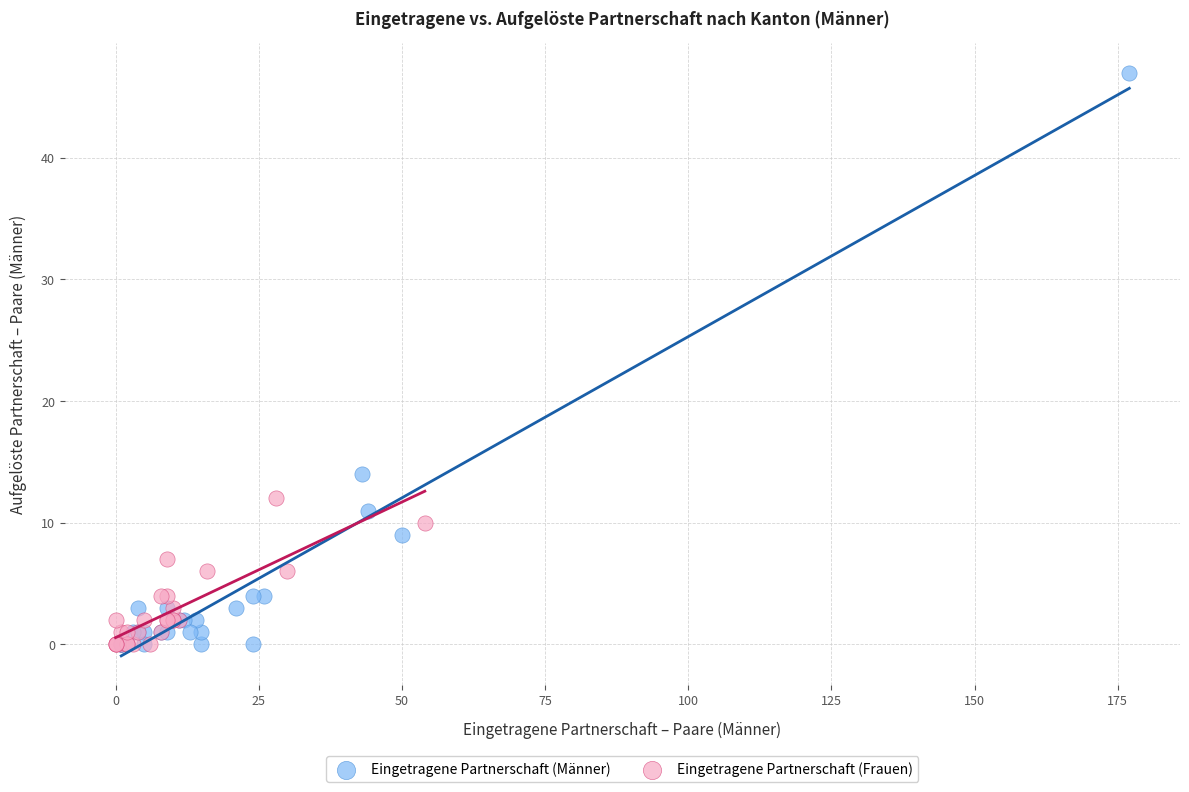

Which series reaches the maximum Y coordinate?

Eingetragene Partnerschaft (Männer)